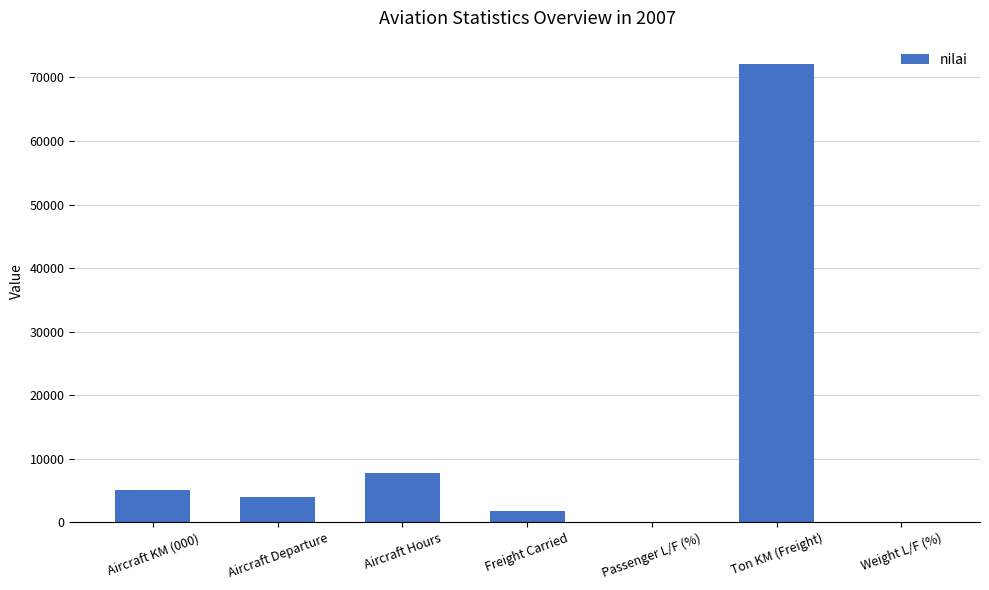

The chart shows a value of 3882 at Aircraft Departure. True or false?

True